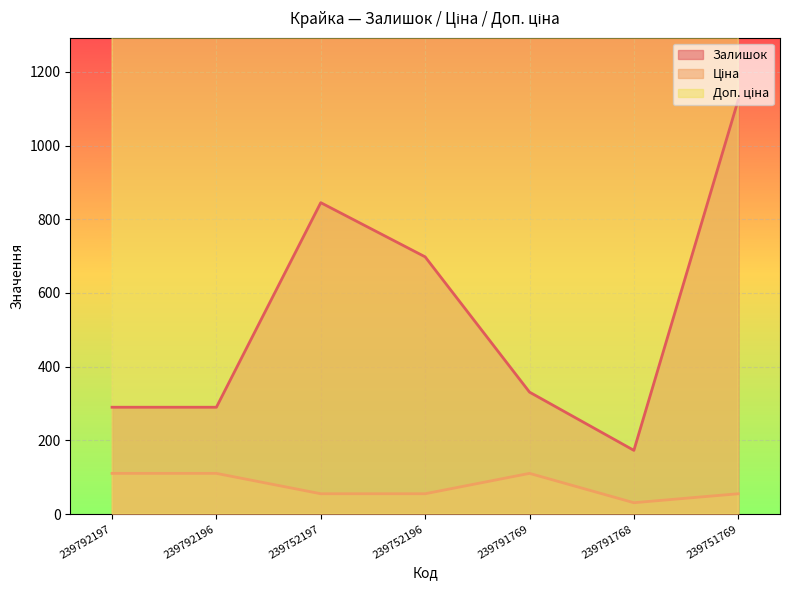

Which category has the lowest value in the Залишок series?

239791768